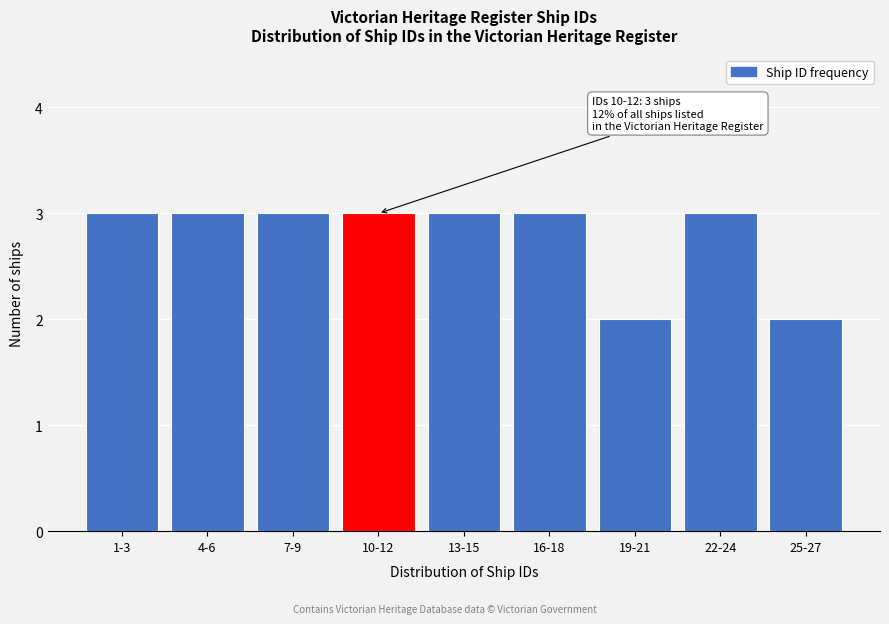

Reading left to right, what are all the values shown in this chart?

1-3=3	4-6=3	7-9=3	10-12=3	13-15=3	16-18=3	19-21=2	22-24=3	25-27=2